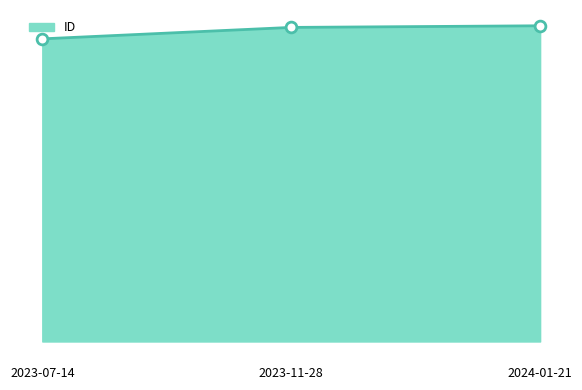

Between 2024-01-21 and 2023-07-14, which is larger?

2024-01-21